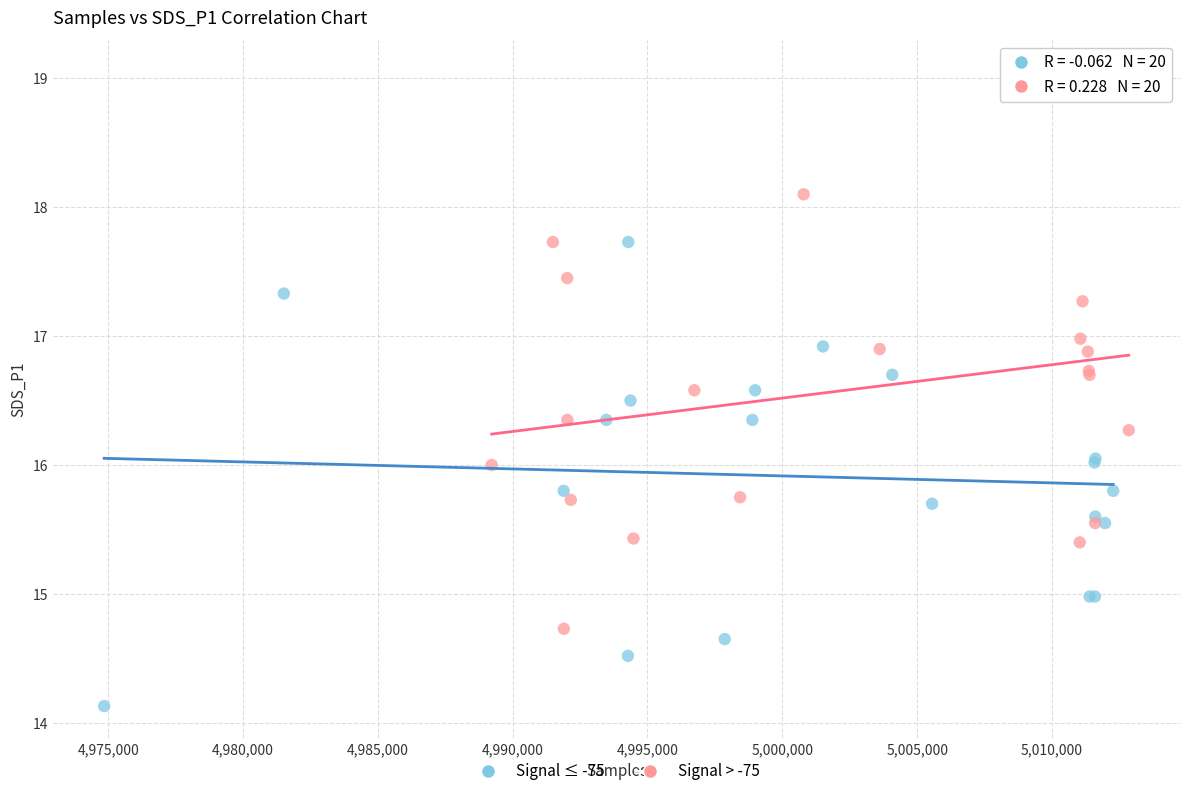

Which series has the largest Y range (max minus min)?

Signal > -75